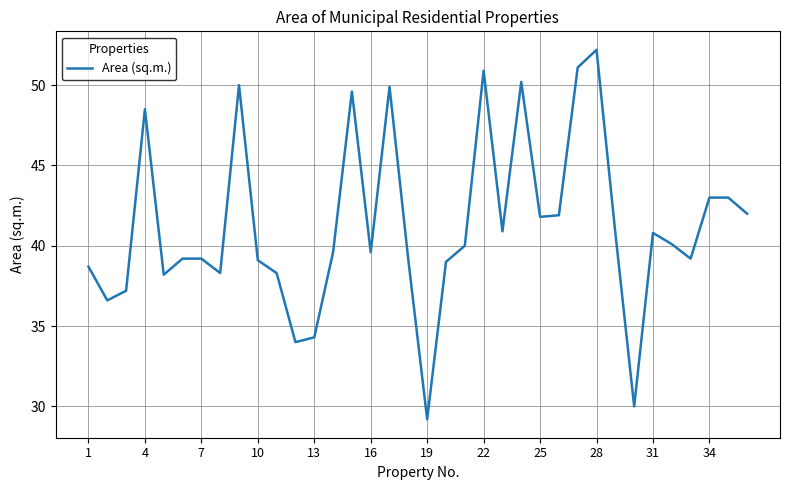

What is the average value?

41.3